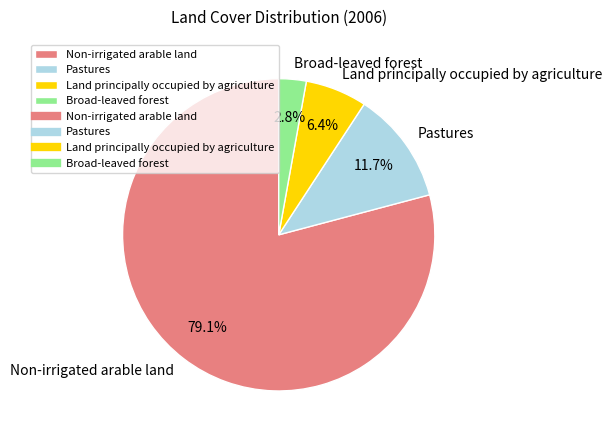

To the nearest percent, what is the difference between the largest and smallest slice percentages?

76%